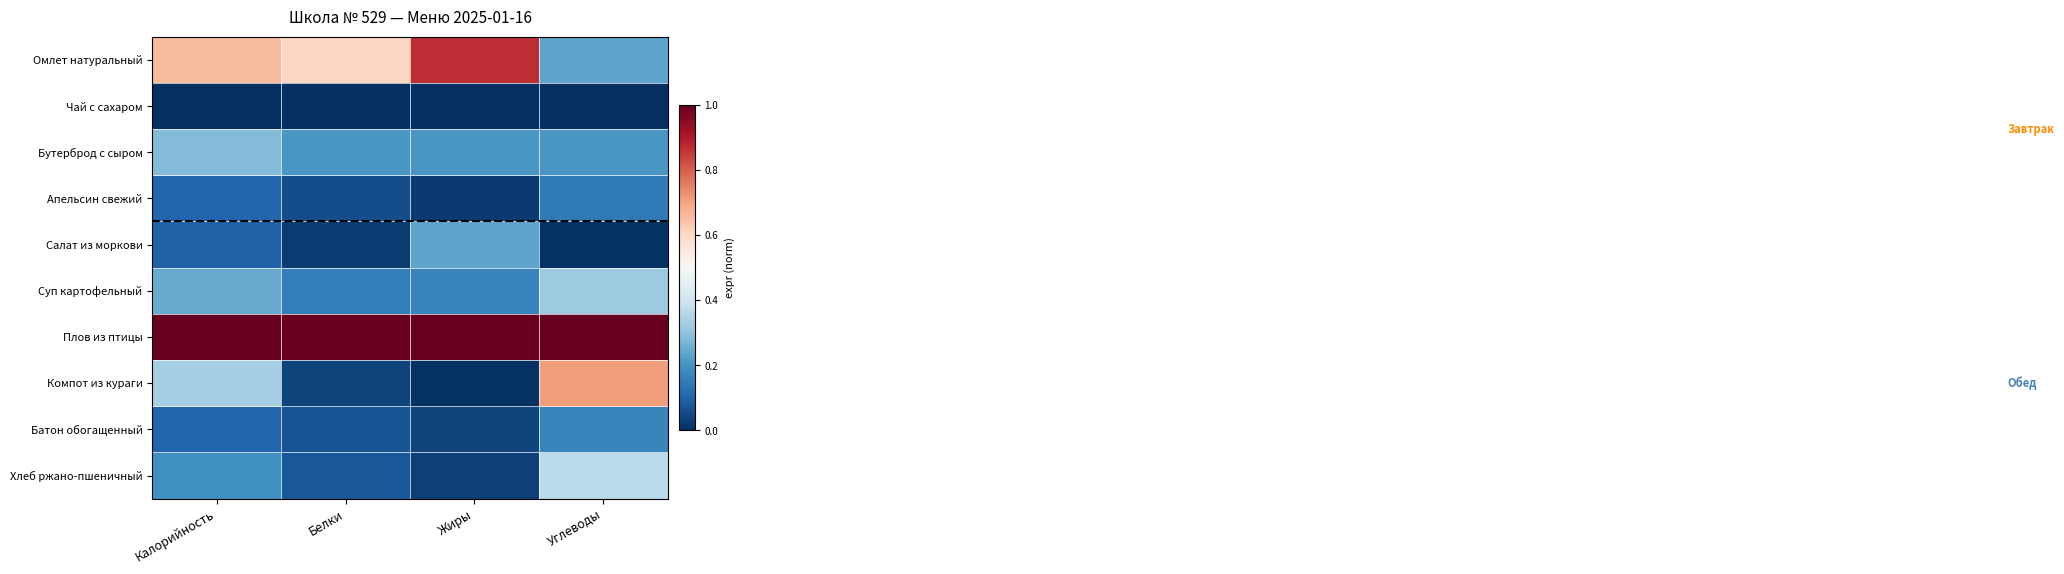

What is the difference between the highest and lowest values at Жиры?

1.0